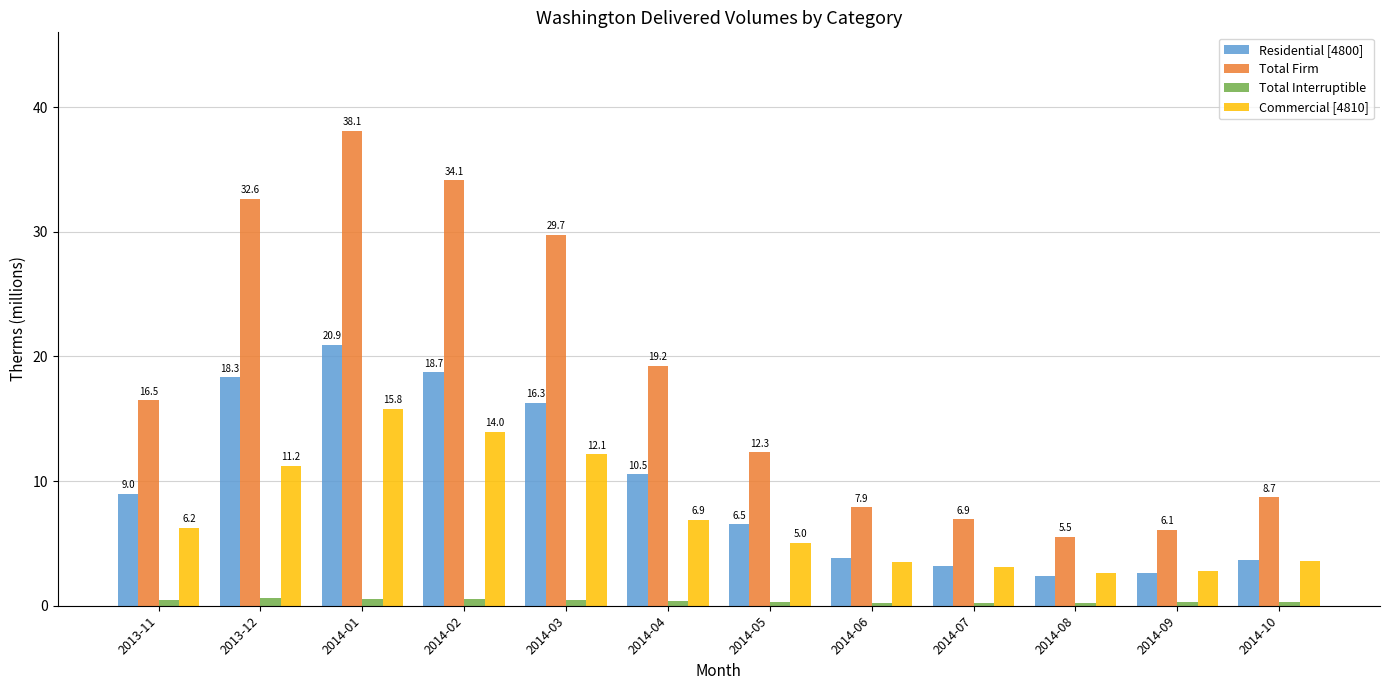

At which label is Total Firm closest to 21?

2014-04